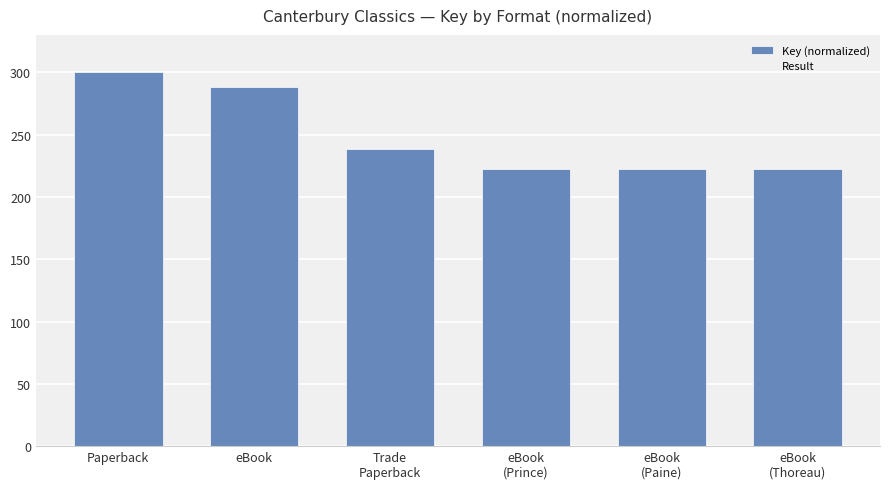

Reading right to left, what are all the values shown in this chart?

222.7	222.7	222.7	238.3	288.1	300.0